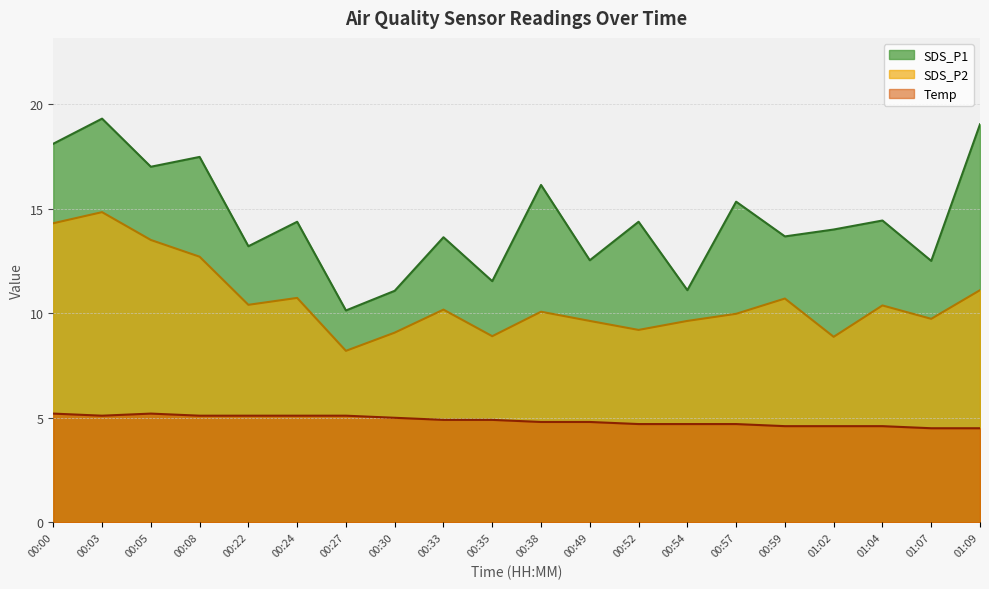

What position from the right is 00:33?

12